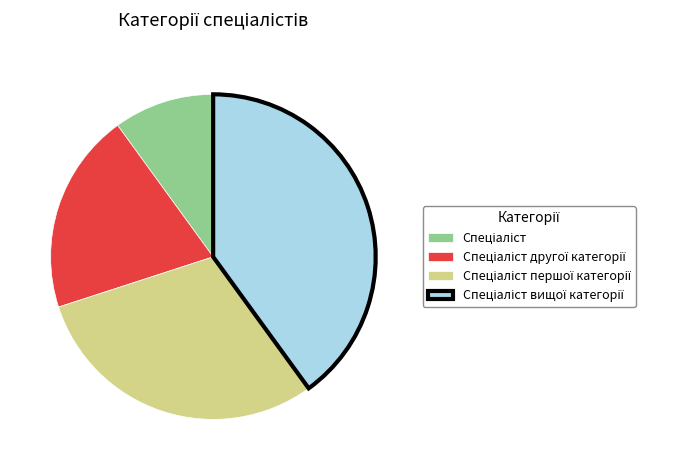

Is there any slice that represents more than half of the pie?

No